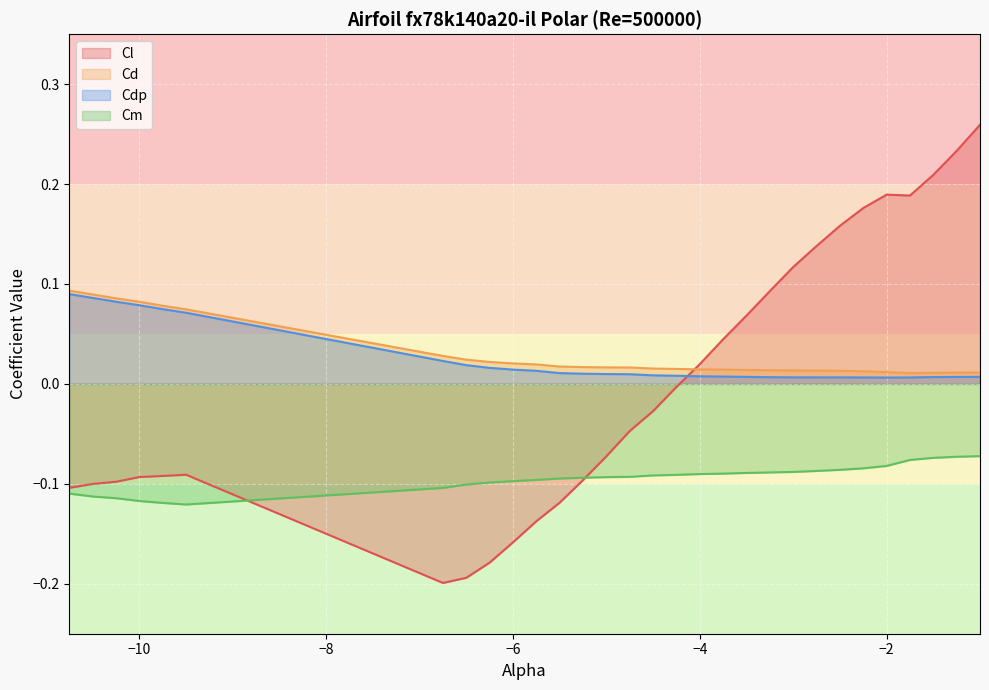

At which label does Cl reach its minimum?

-6.75